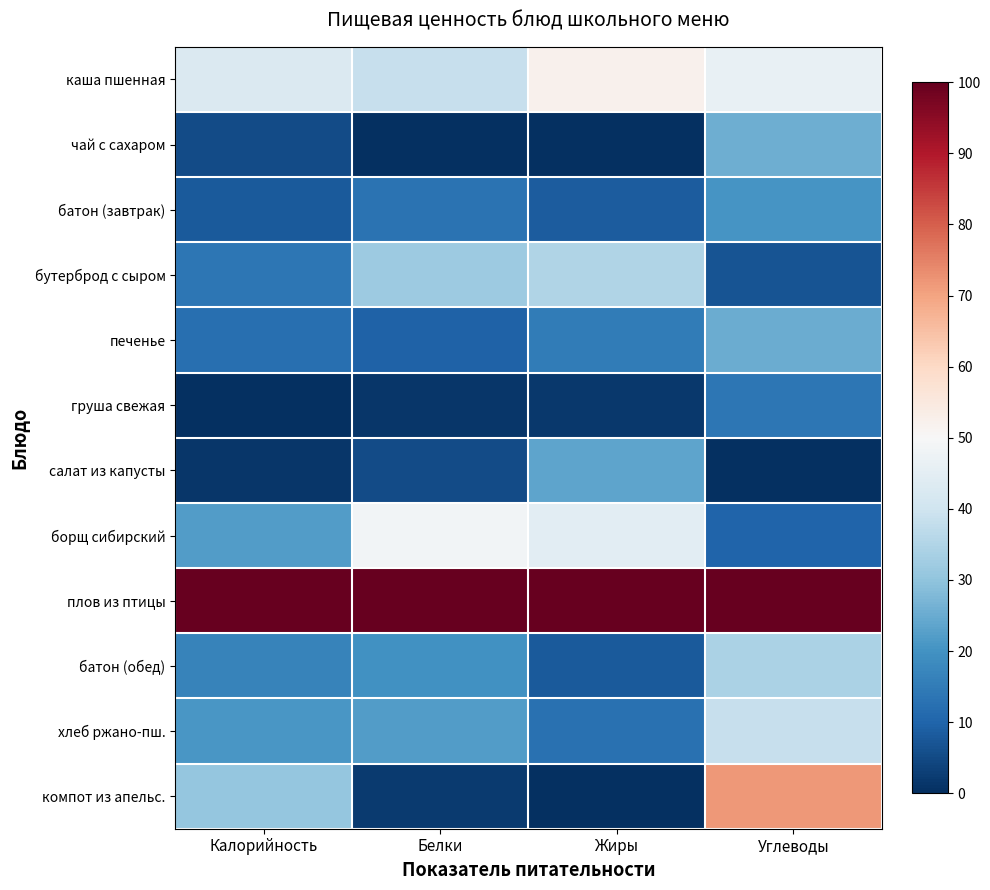

At which category is the sum across all series the highest?

Углеводы